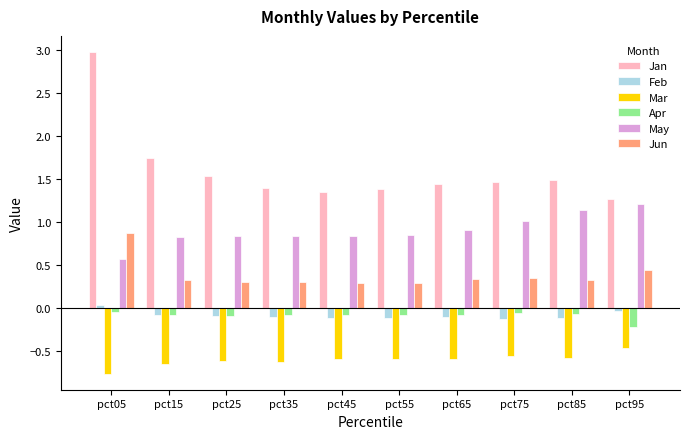

At which label does May reach its peak?

pct95